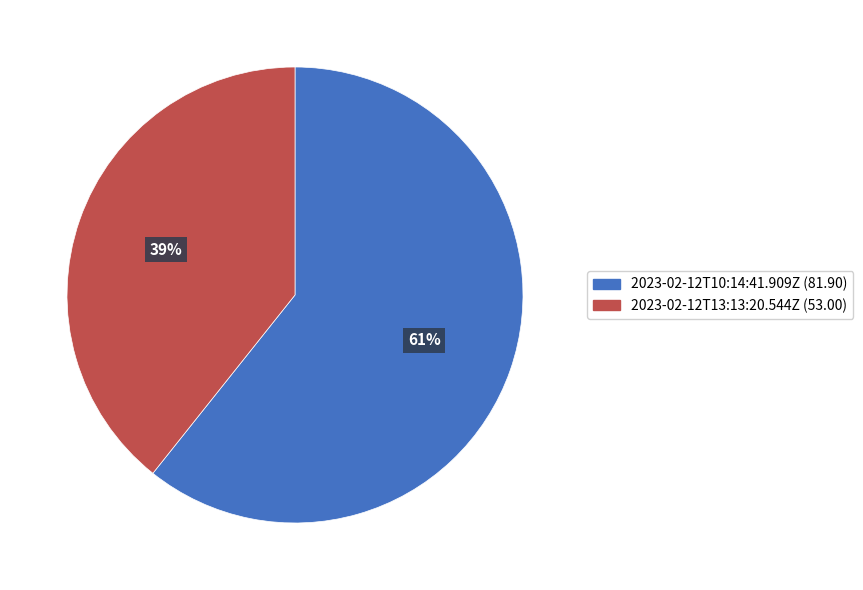

Combined, do 2023-02-12T13:13:20.544Z and 2023-02-12T10:14:41.909Z account for over 50%?

Yes